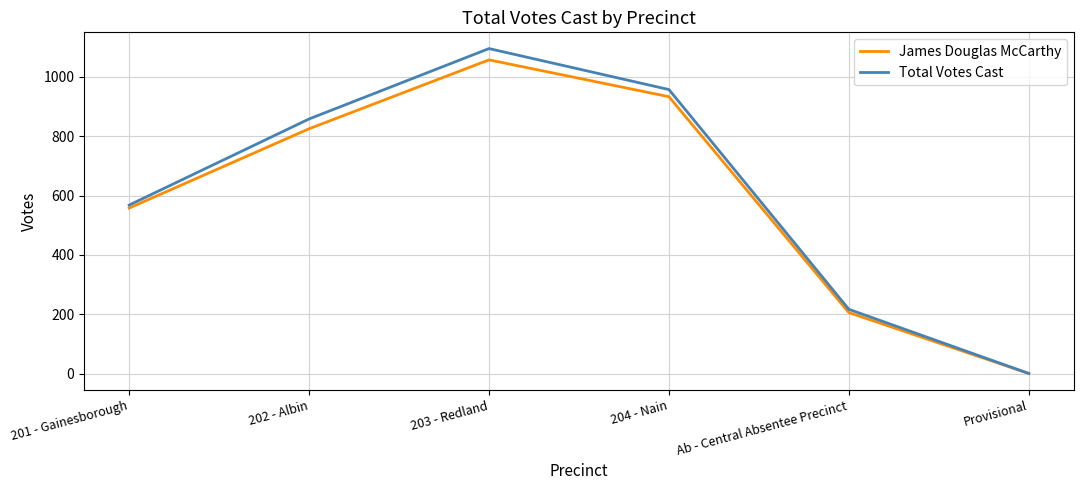

At which category is the sum across all series the highest?

203 - Redland